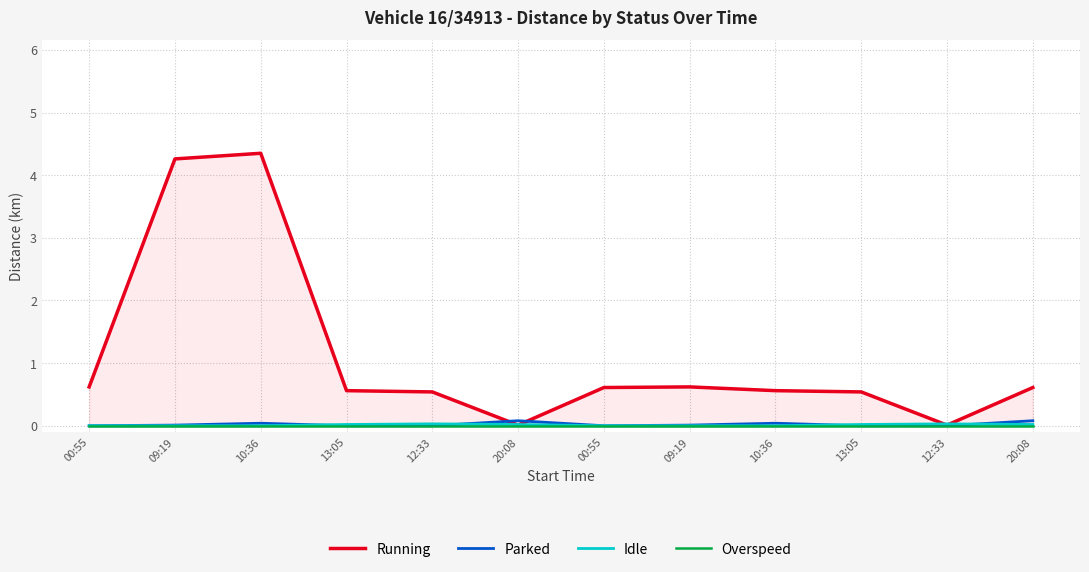

How many data points in Idle are above 0?

6